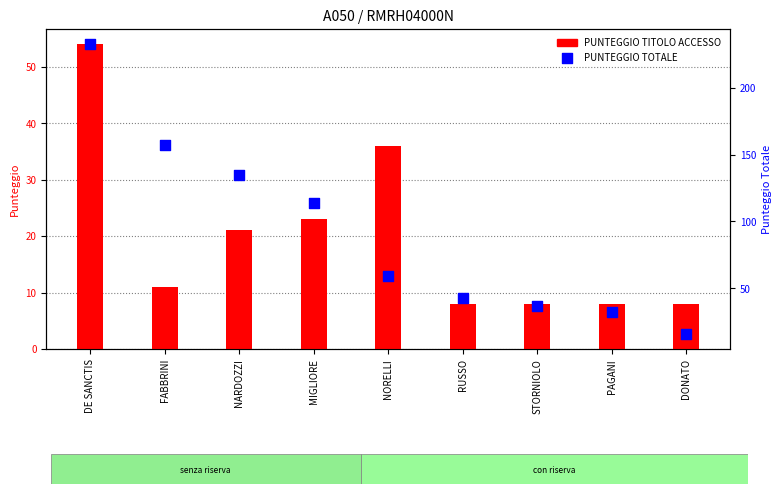

Which series has the largest total across all categories?

PUNTEGGIO TOTALE